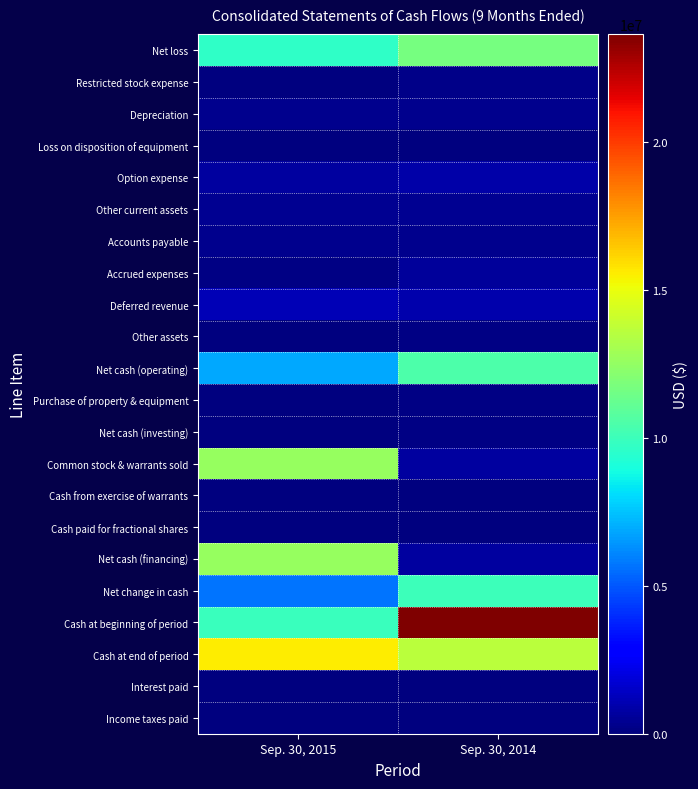

Reading right to left, list all the values displayed in this chart.

Net loss: Sep. 30, 2014=11696886	Sep. 30, 2015=9641741
Restricted stock expense: Sep. 30, 2014=201998	Sep. 30, 2015=66963
Depreciation: Sep. 30, 2014=291608	Sep. 30, 2015=280003
Loss on disposition of equipment: Sep. 30, 2014=0	Sep. 30, 2015=1167
Option expense: Sep. 30, 2014=840303	Sep. 30, 2015=661369
Other current assets: Sep. 30, 2014=394746	Sep. 30, 2015=429620
Accounts payable: Sep. 30, 2014=324156	Sep. 30, 2015=315685
Accrued expenses: Sep. 30, 2014=621493	Sep. 30, 2015=157964
Deferred revenue: Sep. 30, 2014=964209	Sep. 30, 2015=1169964
Other assets: Sep. 30, 2014=128992	Sep. 30, 2015=29205
Net cash (operating): Sep. 30, 2014=10506111	Sep. 30, 2015=6845729
Purchase of property & equipment: Sep. 30, 2014=149187	Sep. 30, 2015=69944
Net cash (investing): Sep. 30, 2014=149187	Sep. 30, 2015=69944
Common stock & warrants sold: Sep. 30, 2014=648175	Sep. 30, 2015=12602418
Cash from exercise of warrants: Sep. 30, 2014=0	Sep. 30, 2015=4410
Cash paid for fractional shares: Sep. 30, 2014=0	Sep. 30, 2015=5028
Net cash (financing): Sep. 30, 2014=648175	Sep. 30, 2015=12601800
Net change in cash: Sep. 30, 2014=10007123	Sep. 30, 2015=5686127
Cash at beginning of period: Sep. 30, 2014=23644542	Sep. 30, 2015=9906373
Cash at end of period: Sep. 30, 2014=13637419	Sep. 30, 2015=15592500
Interest paid: Sep. 30, 2014=958	Sep. 30, 2015=50
Income taxes paid: Sep. 30, 2014=0	Sep. 30, 2015=0